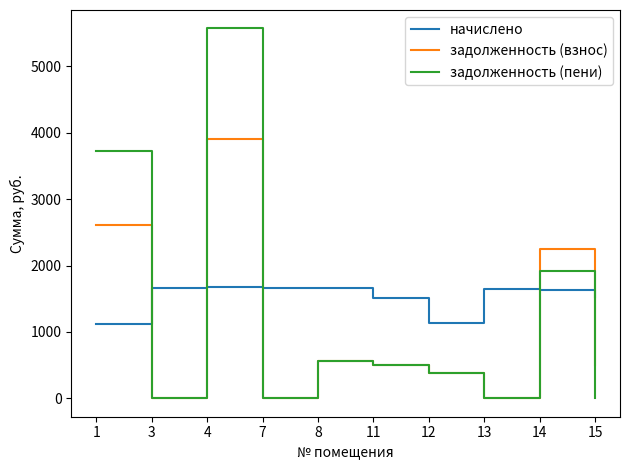

List the series in order of their peak value, highest first.

задолженность (пени), задолженность (взнос), начислено